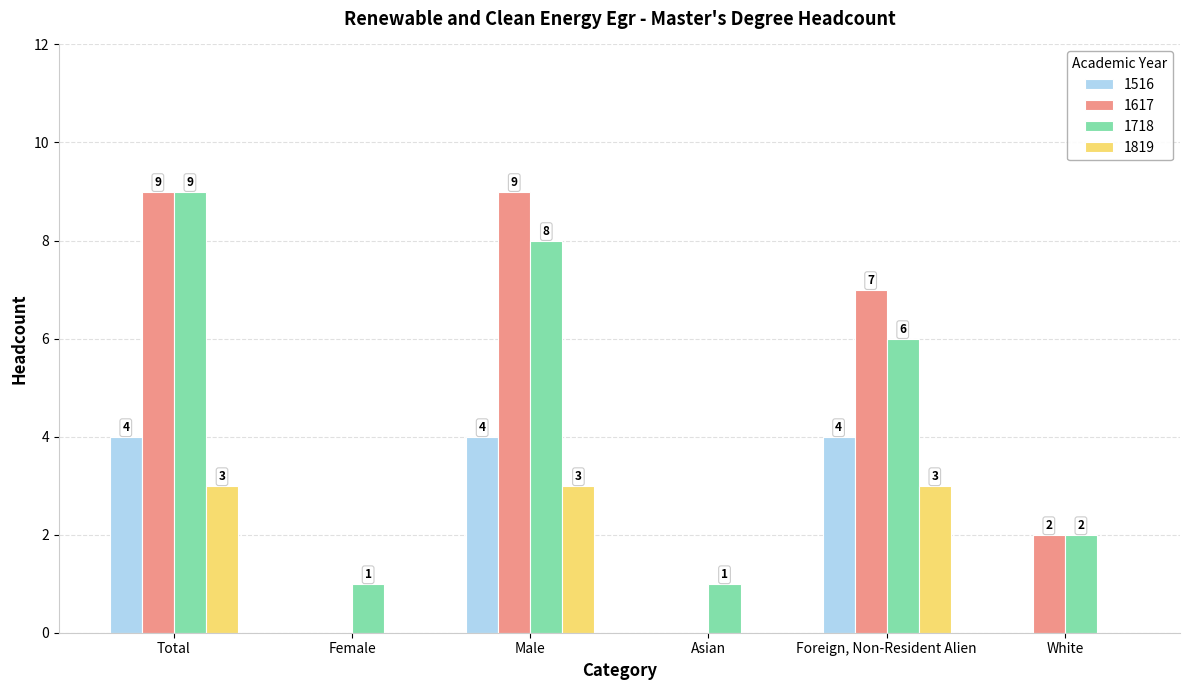

Is it true that 1617 equals 5 at Female?

False